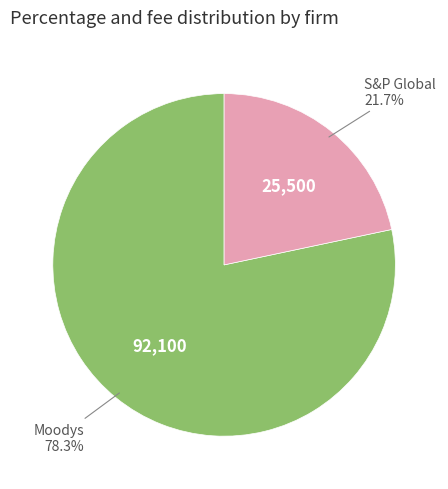

Count the number of slices in the pie.

2